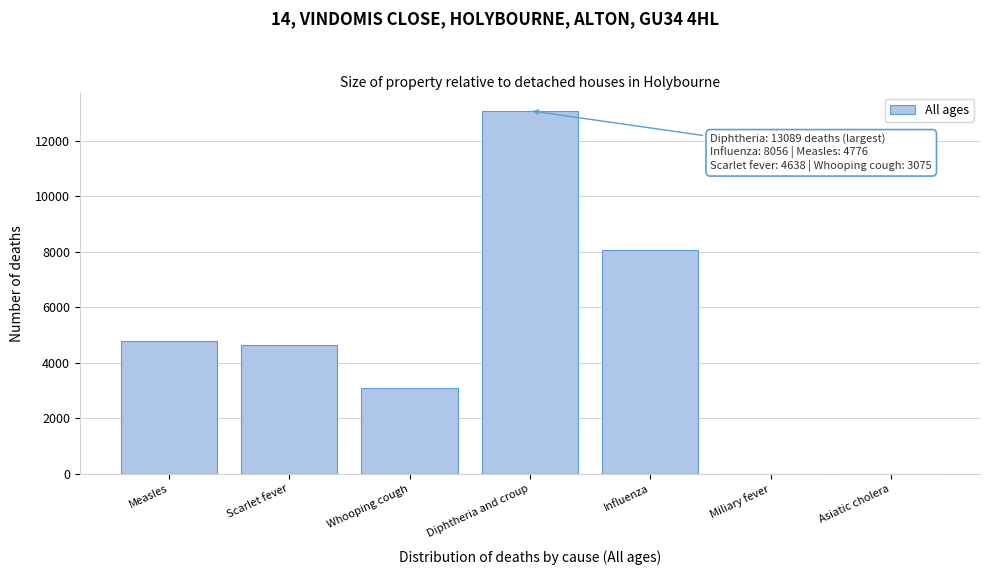

Which category has the highest value across all series?

Diphtheria and croup